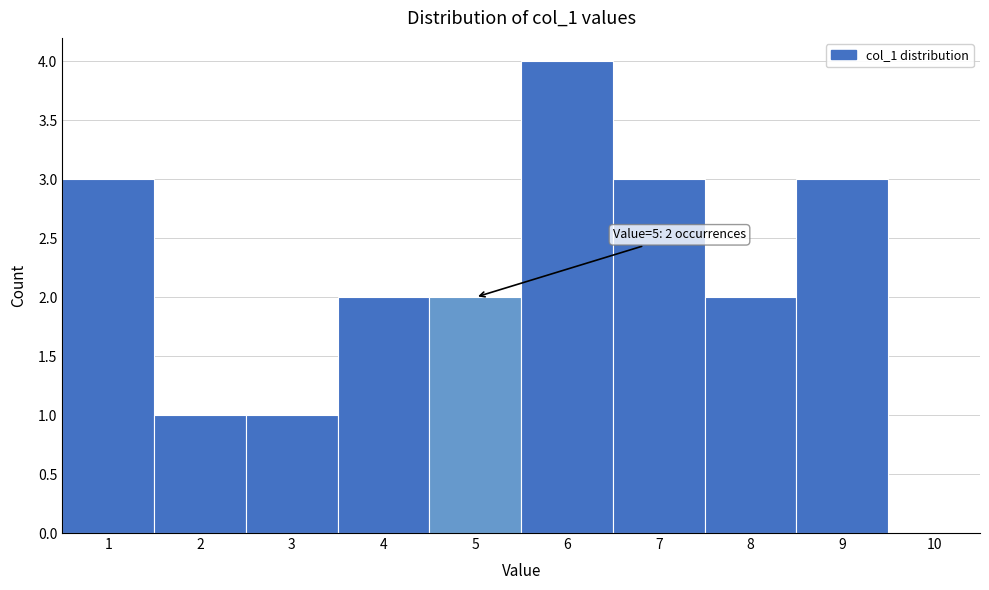

Over which range of the x-axis is the bar tallest?

5.5 to 6.5